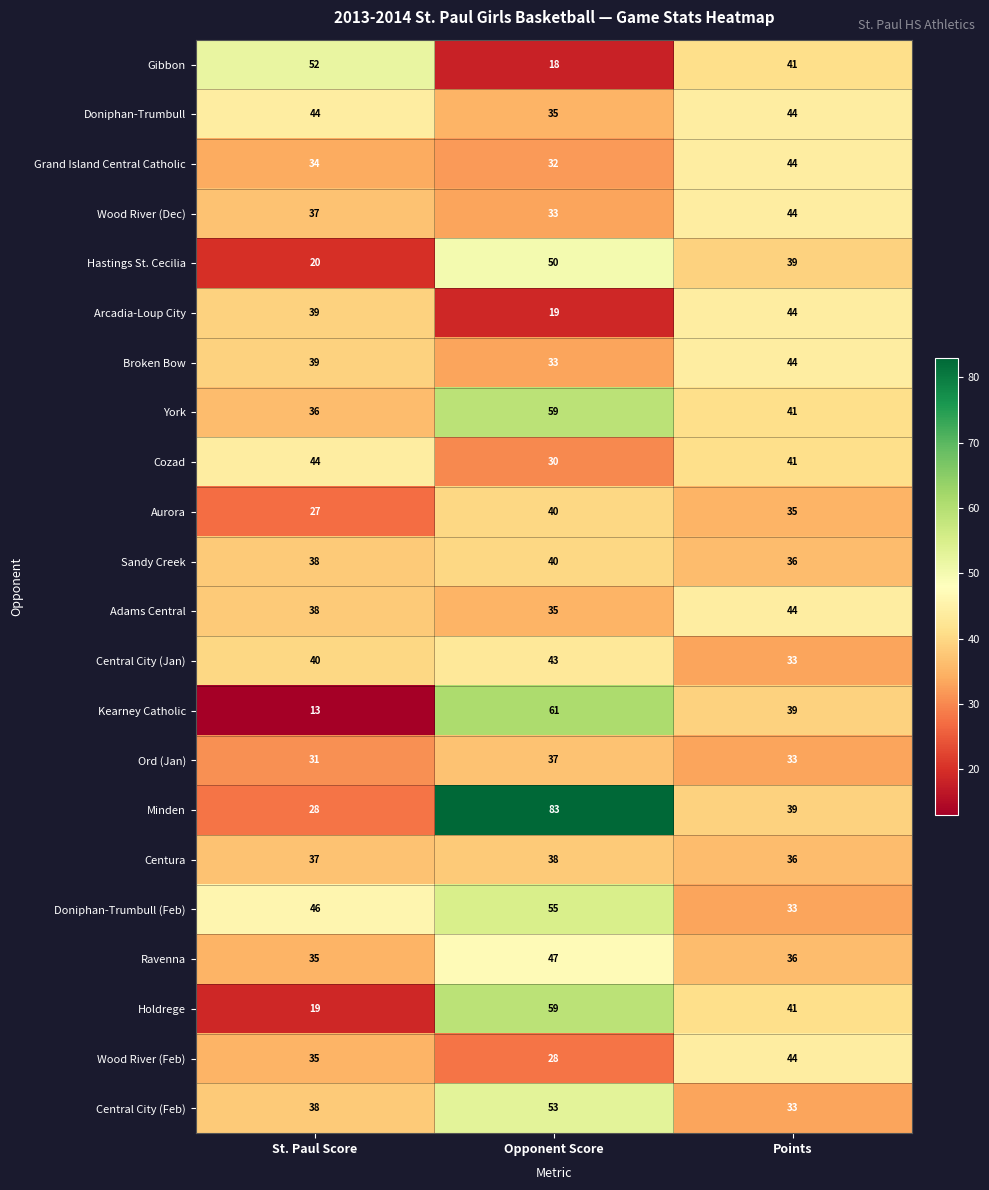

At how many categories does at least one series exceed 15?

3